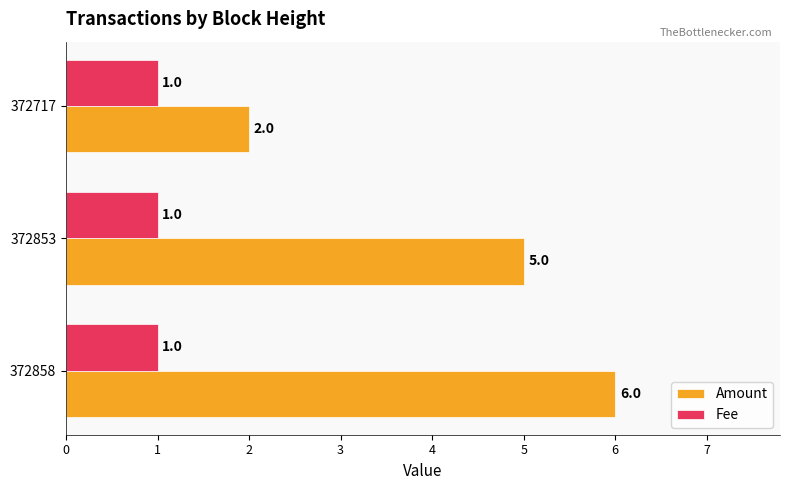

The value of Fee at 372858 is 1. True or false?

True